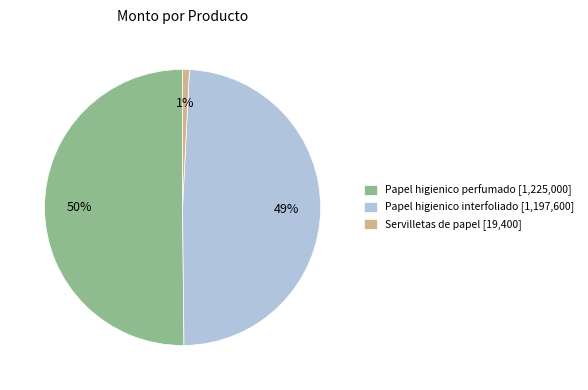

What is the ratio of the value at Papel higienico interfoliado [1,197,600] to the value at Papel higienico perfumado [1,225,000]?

1.0